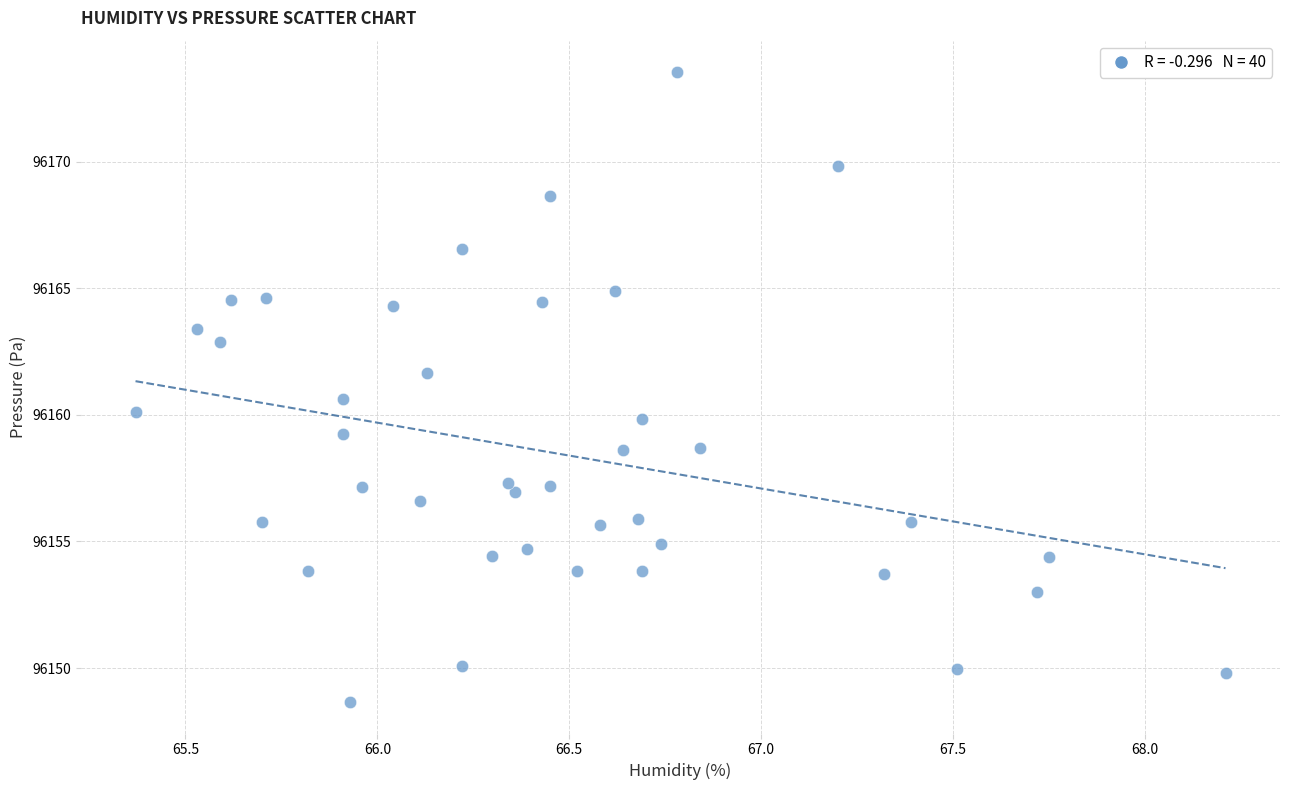

What is the range of X values (max minus min)?

2.8